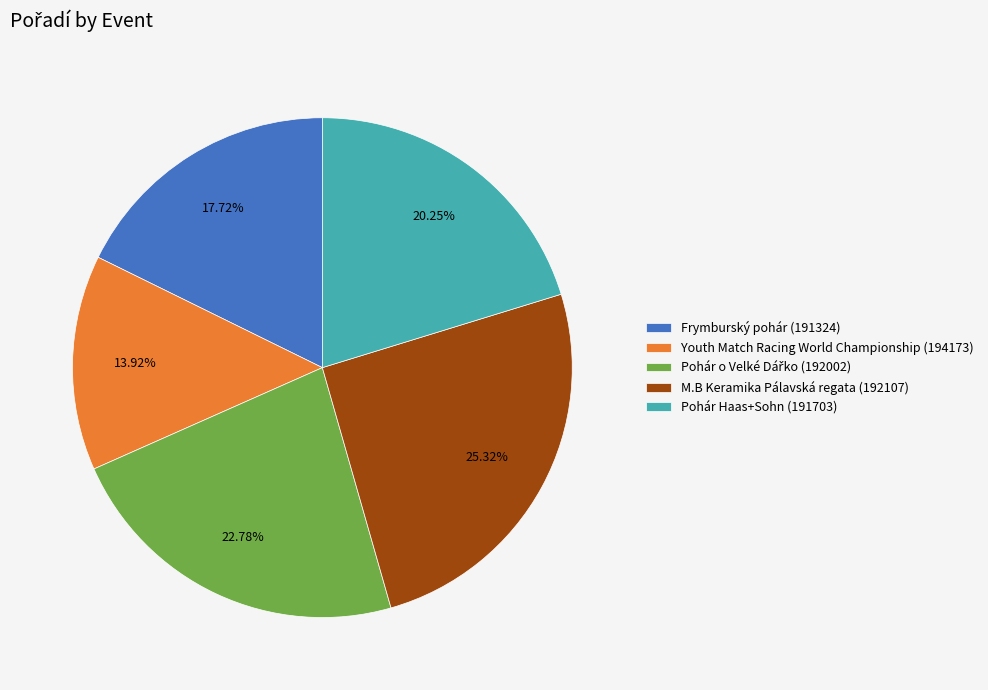

Is the sum of Youth Match Racing World Championship (194173) and M.B Keramika Pálavská regata (192107) greater than half?

No